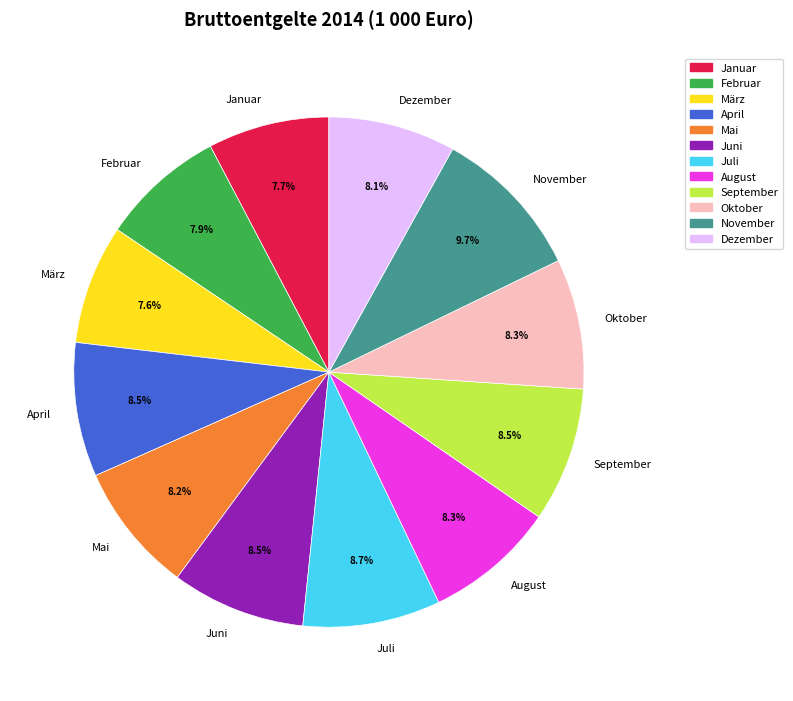

Is there any slice that represents more than half of the pie?

No